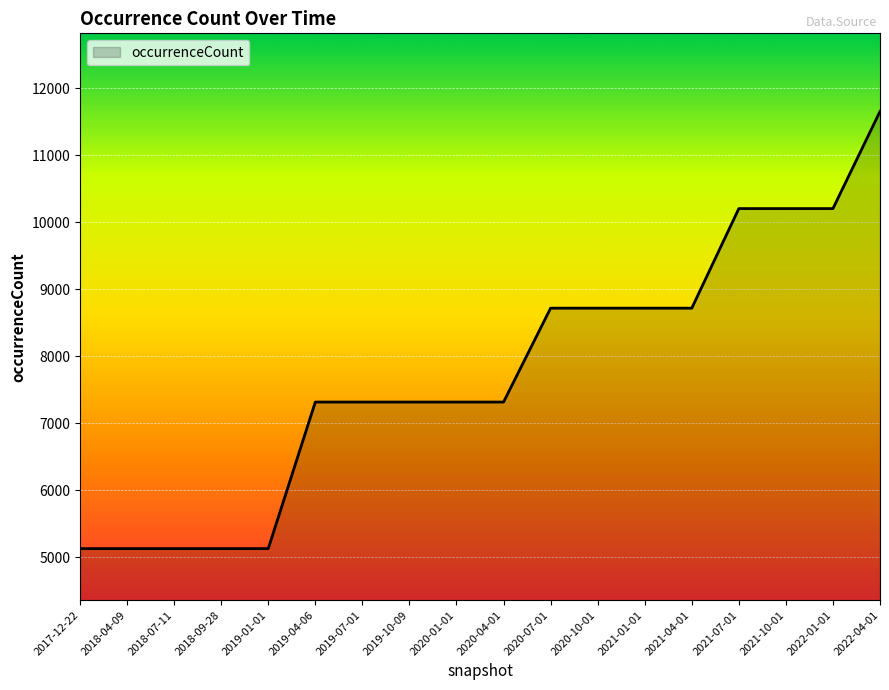

Which has a higher value, 2022-01-01 or 2020-01-01?

2022-01-01